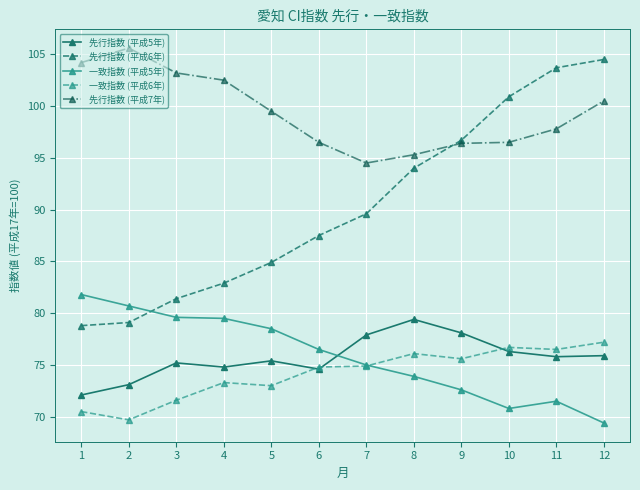

Which series has the largest total across all categories?

先行指数 (平成7年)